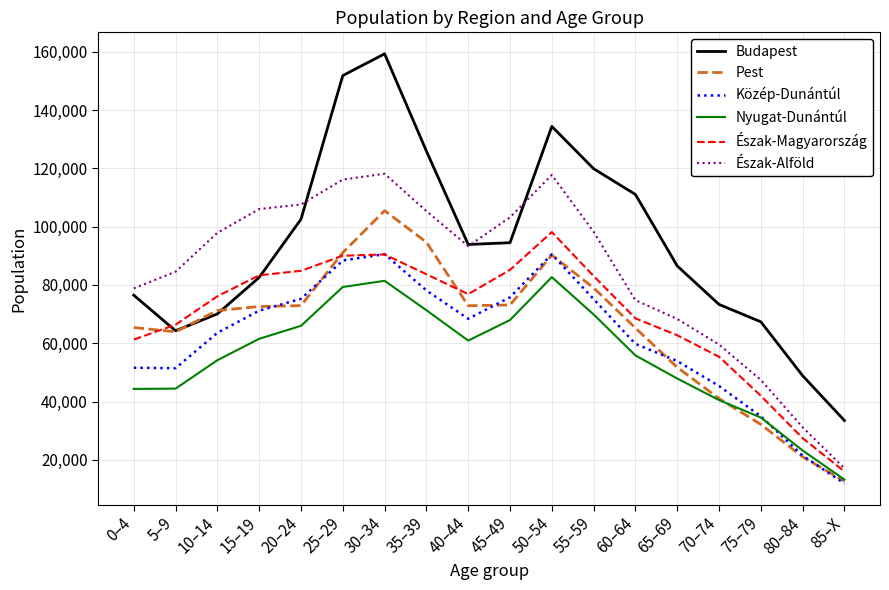

True or false: Budapest has a value of 159256 at 30–34.

True